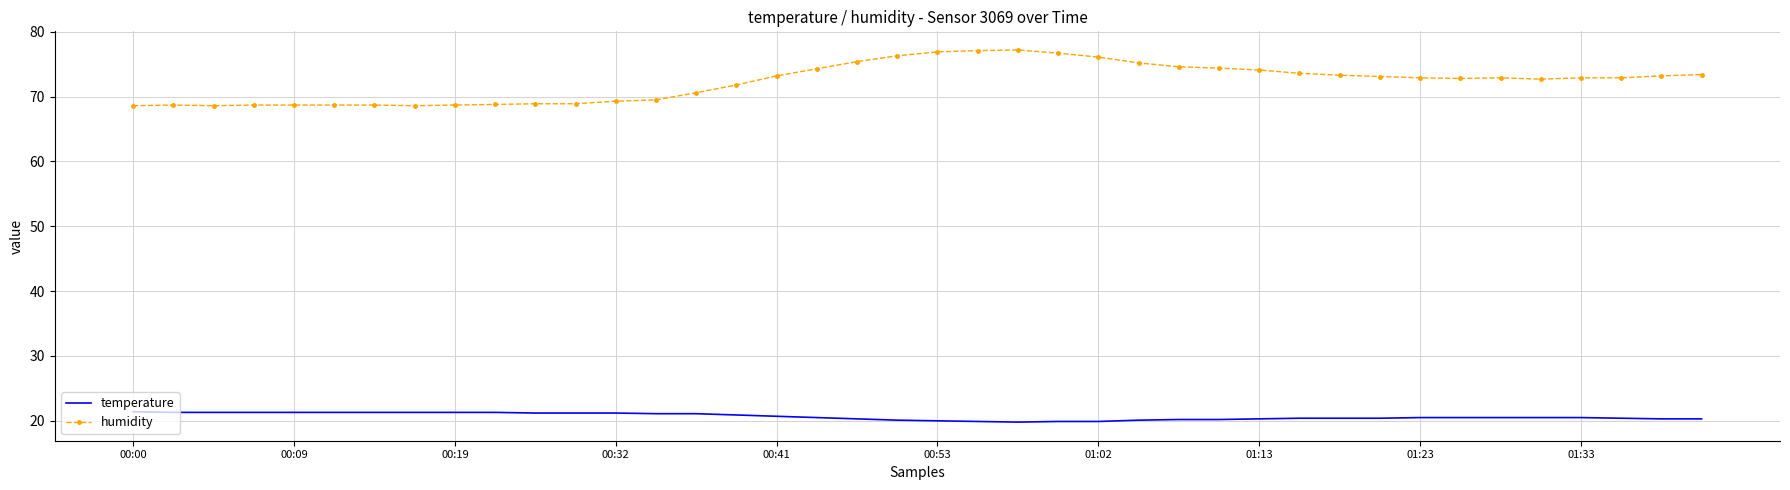

What is the greatest value displayed?

77.2